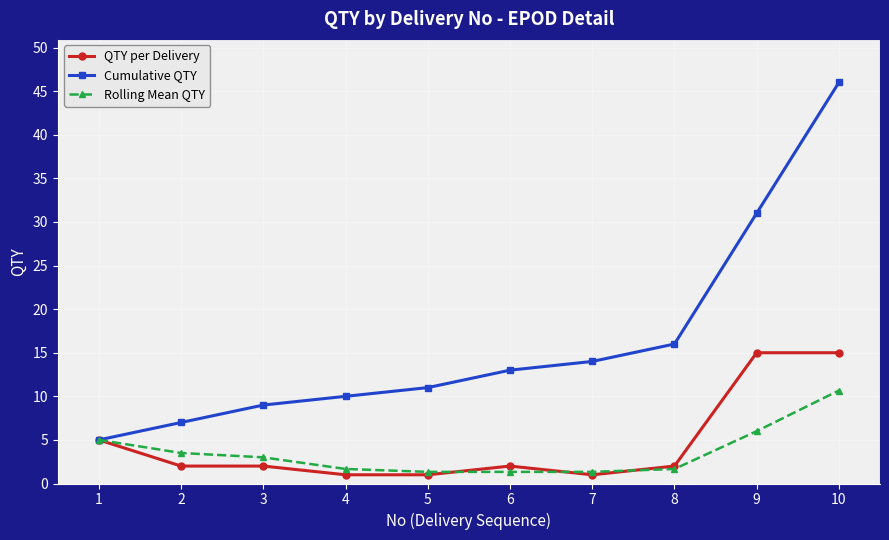

Is it true that Rolling Mean QTY equals 1.7 at 8?

True